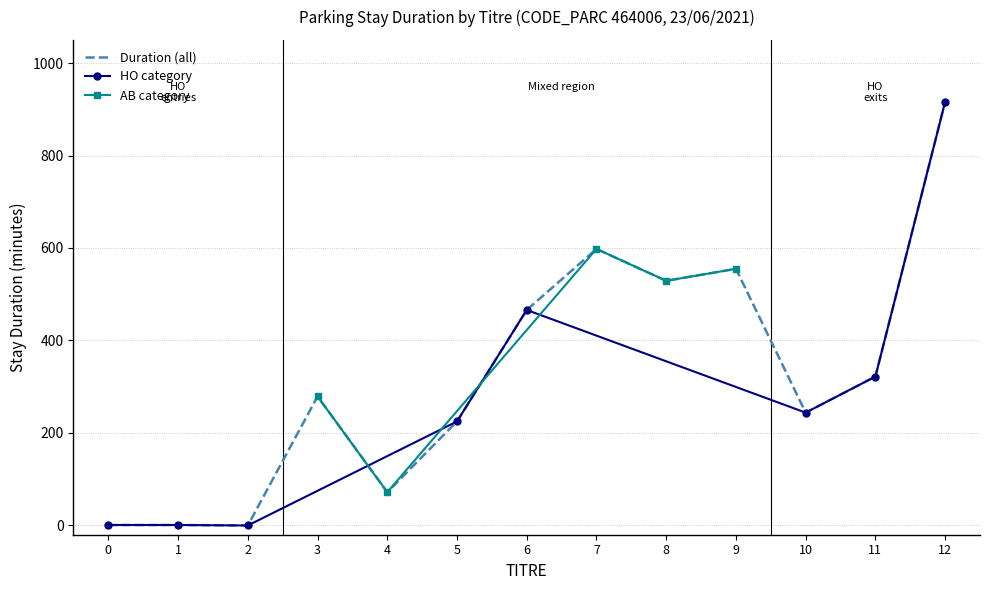

How many data points are less than 279?

6